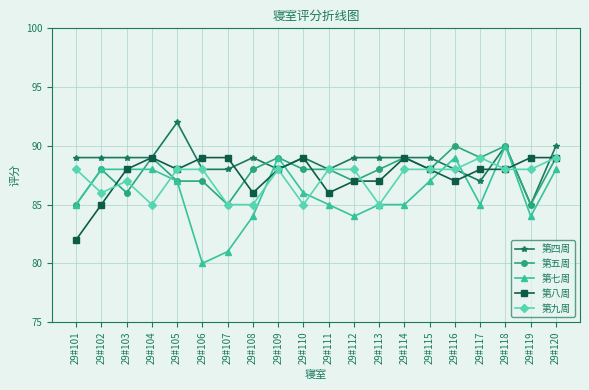

What value does the 第七周 series have at 29#102, to the nearest 5?

90